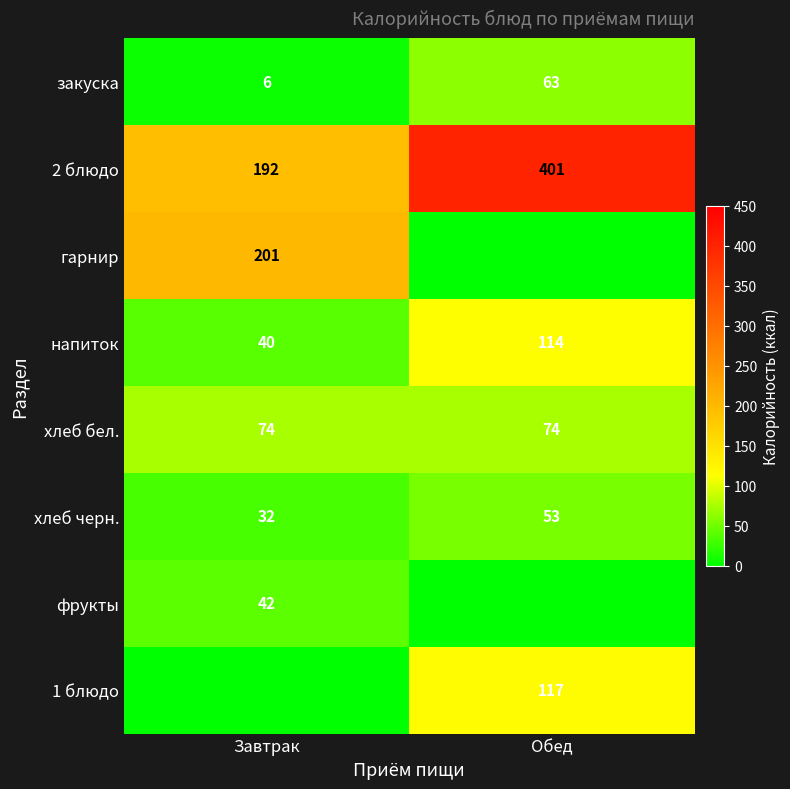

At which category does the chart reach its minimum across all series?

Обед